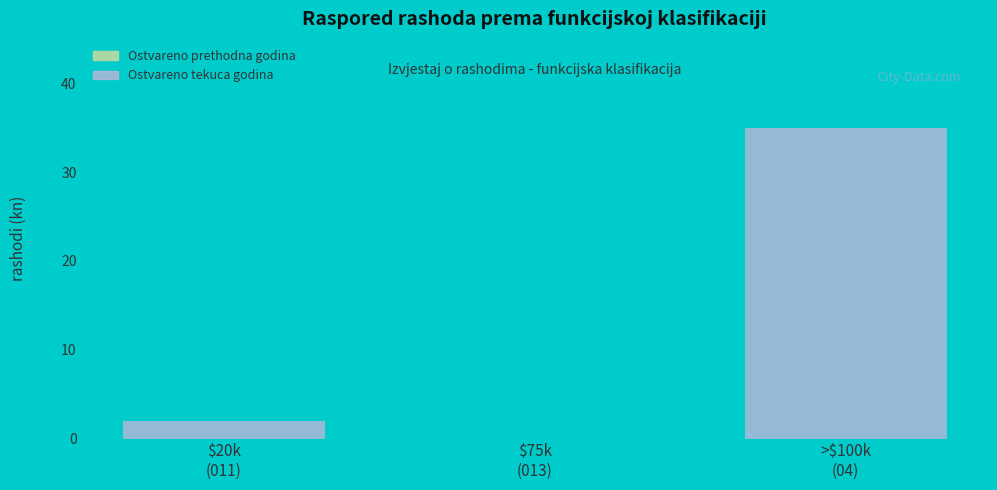

What is the maximum value shown in the chart?

35